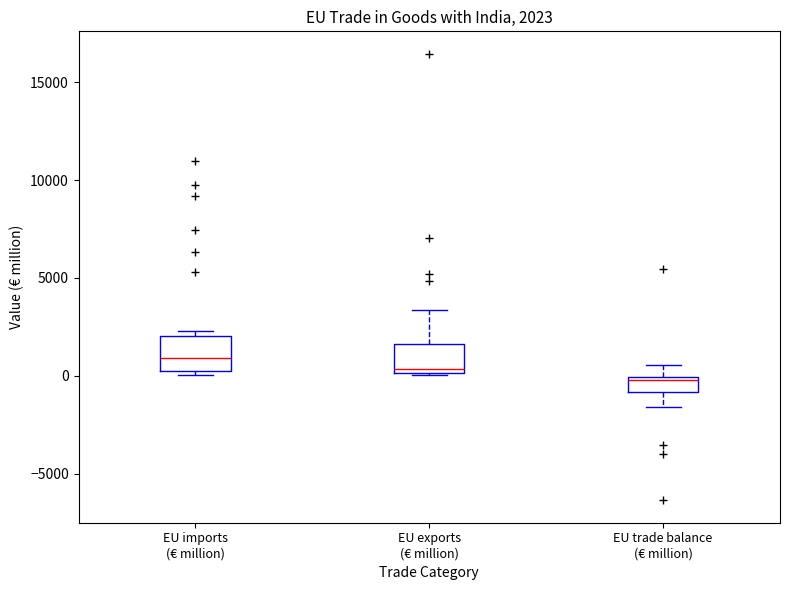

Which box's median line is the highest?

EU imports (€ million)